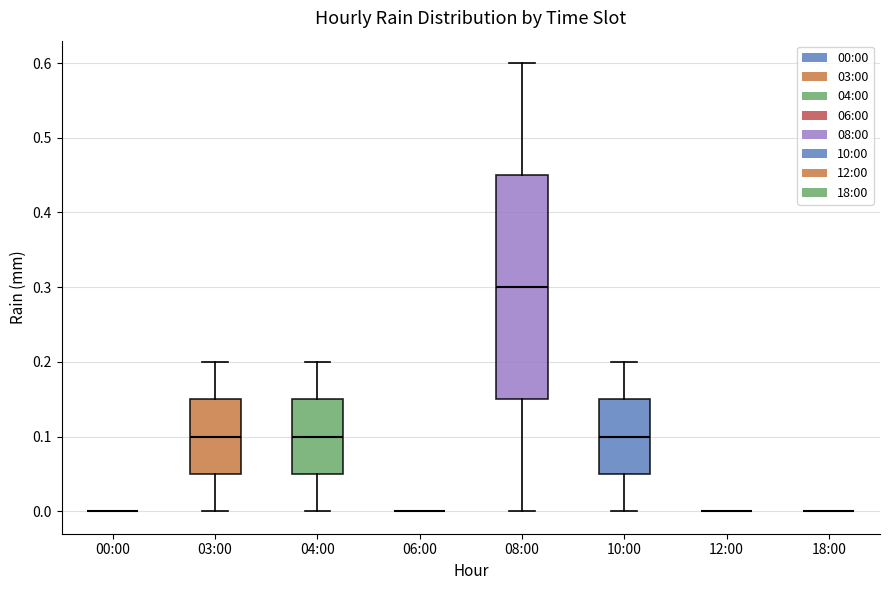

Reading left to right, transcribe this box plot: for each box, give where its median line is, the range the box spans, and where its two whiskers end, as read against the y-axis. The values are not printed on the chart, so give them approximately, as read against the axis.

00:00: box collapsed to a line at 0.00, whiskers 0.00 to 0.00
03:00: median 0.10, box 0.05 to 0.15, whiskers 0.00 to 0.20
04:00: median 0.10, box 0.05 to 0.15, whiskers 0.00 to 0.20
06:00: box collapsed to a line at 0.00, whiskers 0.00 to 0.00
08:00: median 0.30, box 0.15 to 0.45, whiskers 0.00 to 0.60
10:00: median 0.10, box 0.05 to 0.15, whiskers 0.00 to 0.20
12:00: box collapsed to a line at 0.00, whiskers 0.00 to 0.00
18:00: box collapsed to a line at 0.00, whiskers 0.00 to 0.00